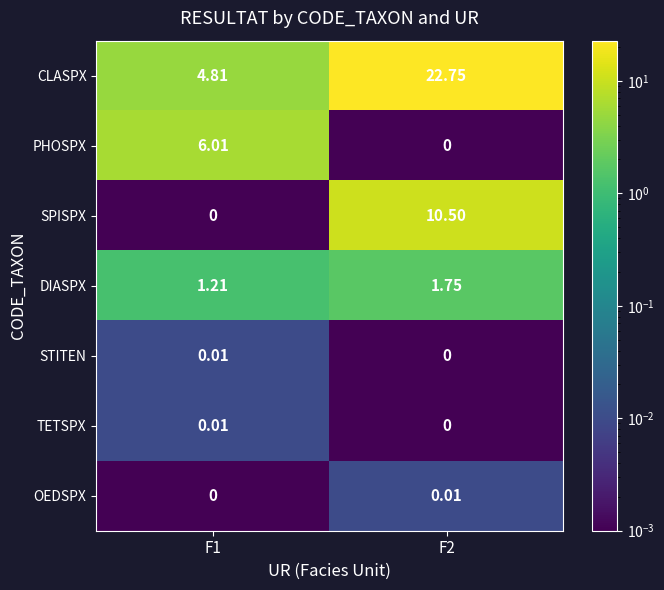

Between F1 and F2, which series saw the biggest shift?

CLASPX